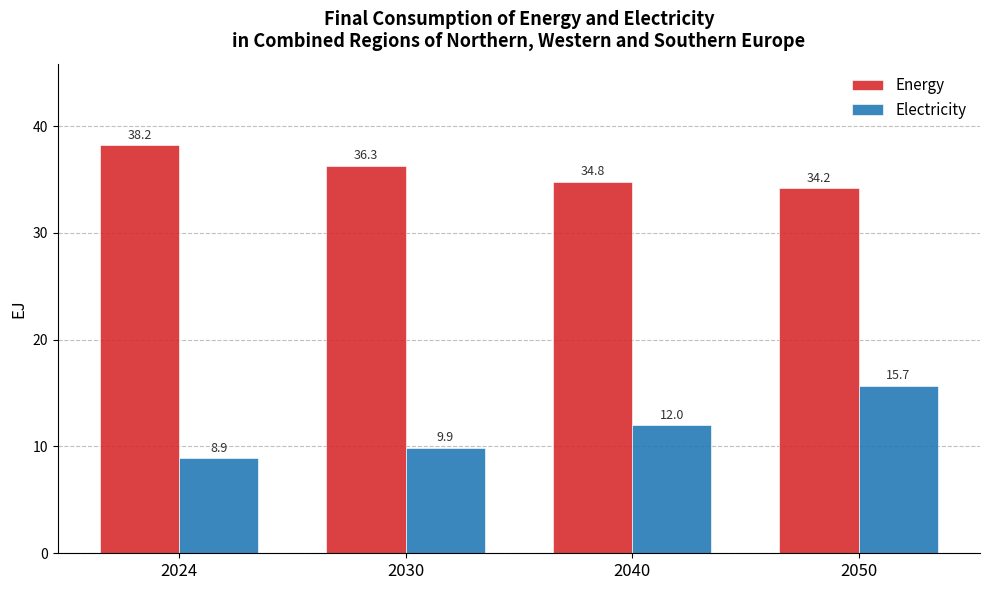

Between 2024 and 2050, which series saw the biggest shift?

Electricity